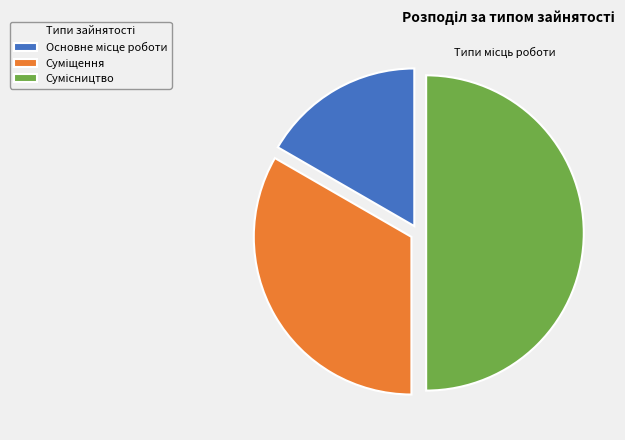

Is there a majority slice in this chart?

No